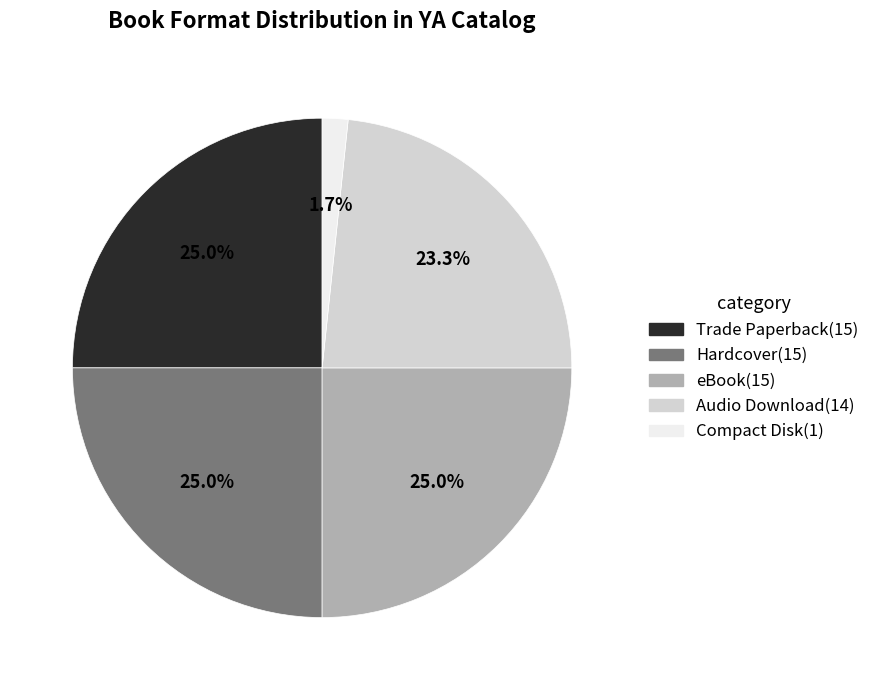

What is the total percentage of Hardcover and Compact Disk?

26.7%